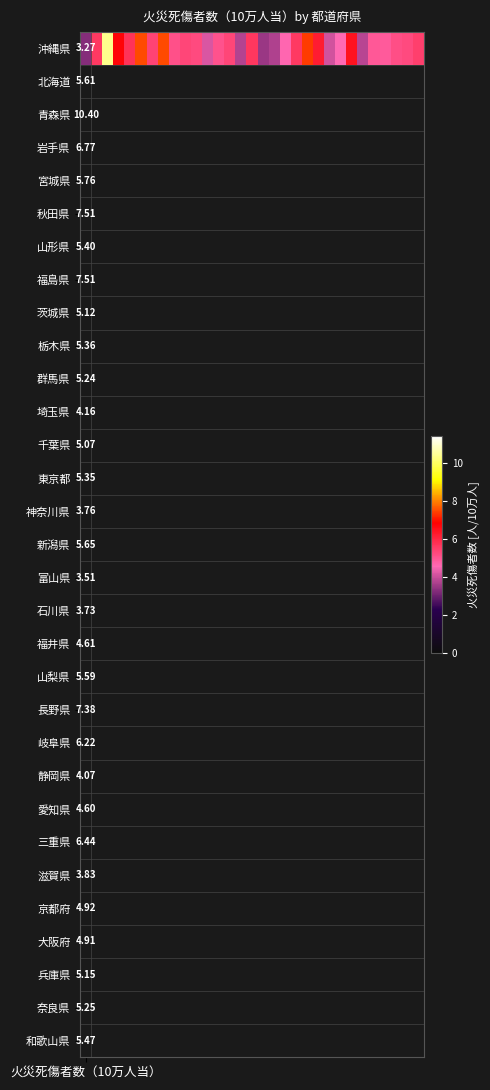

Which has a higher value, 11 or 10?

10